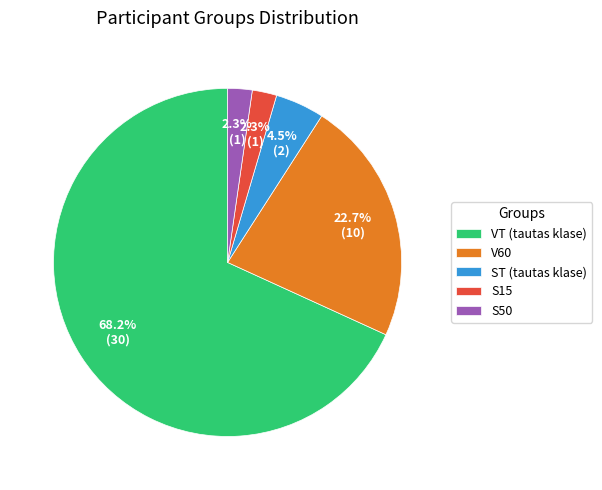

How many slices are in this pie chart?

5